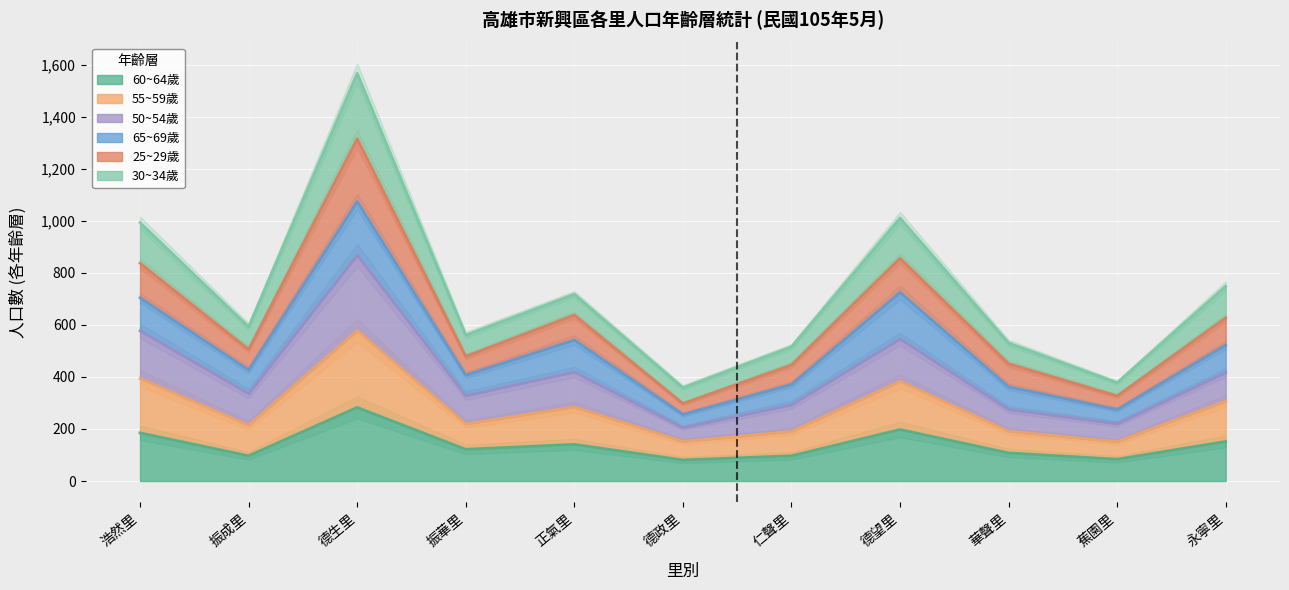

In 60~64歲, how many points are lower than both neighbors (excluding endpoints)?

4